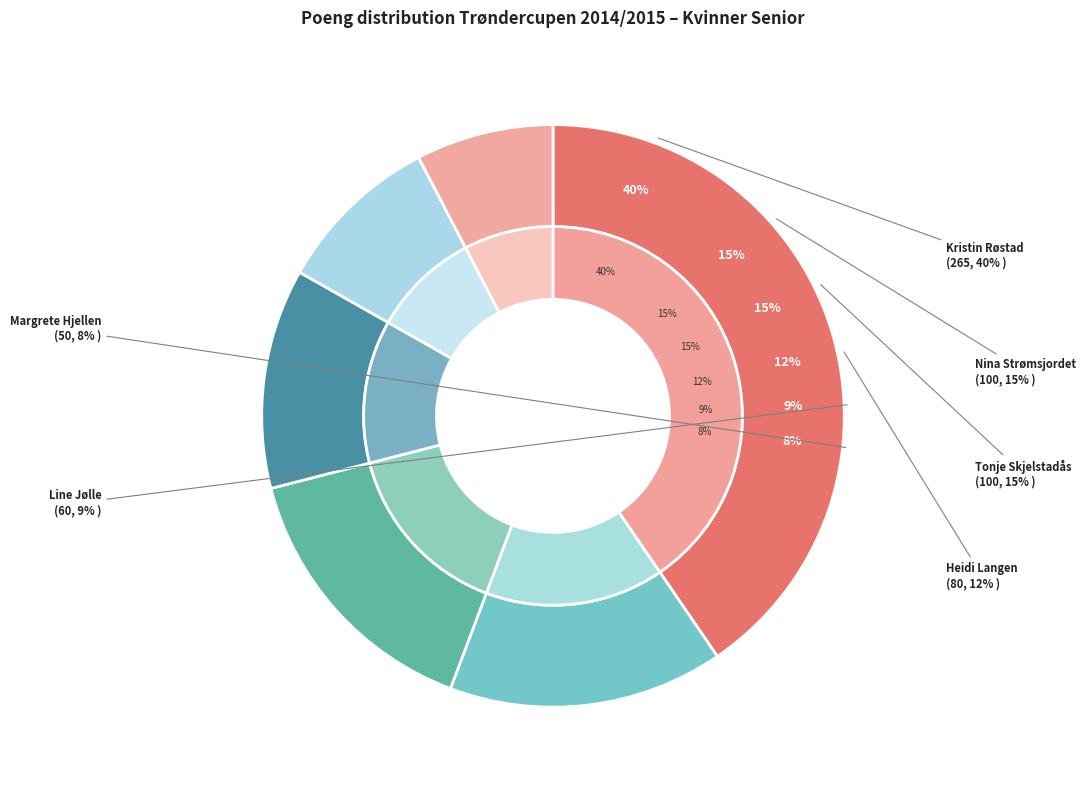

Which has a higher value, Nina Strømsjordet or Kristin Røstad?

Kristin Røstad